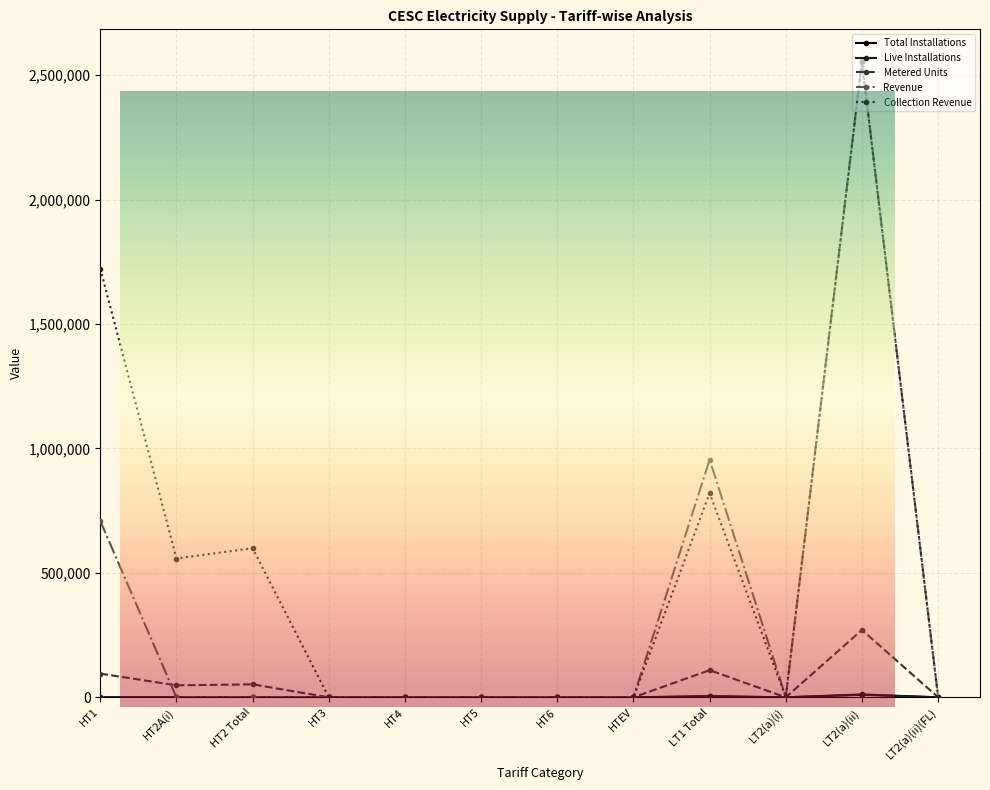

What is the label of the 10th point from the right?

HT2 Total